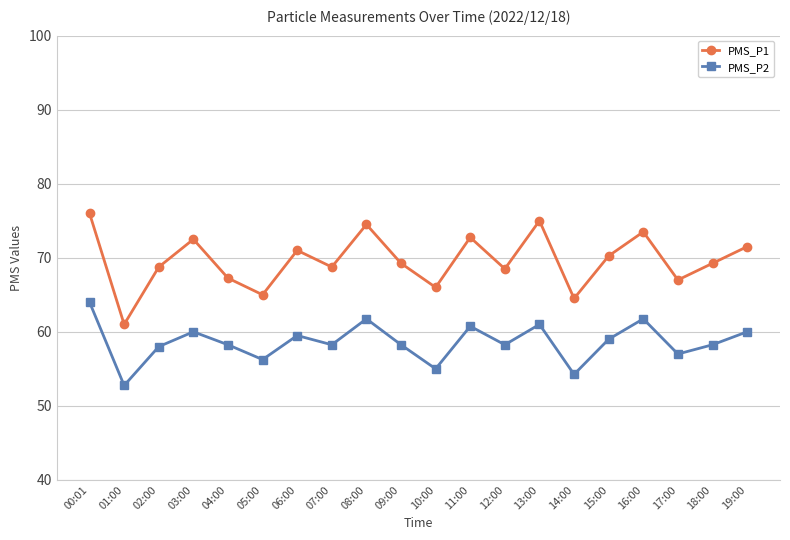

How many series are shown in this chart?

2